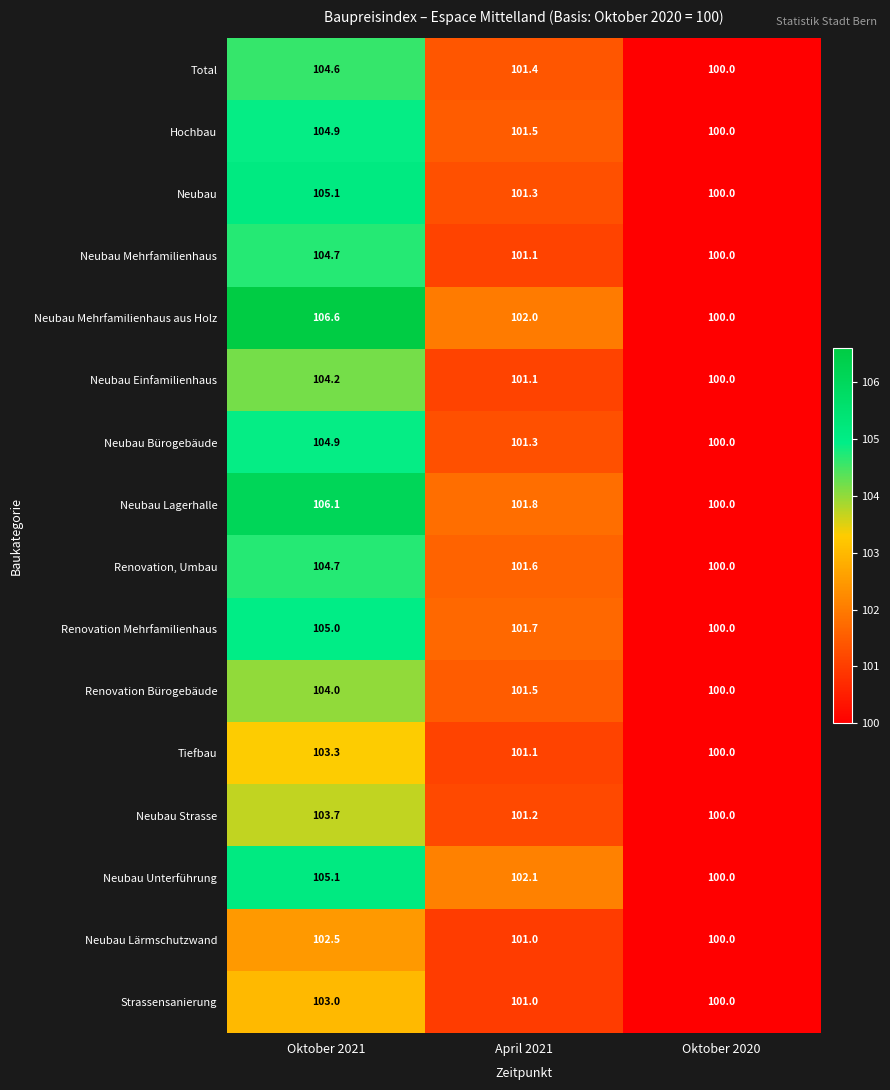

At which label does Neubau Lärmschutzwand first exceed 101?

Oktober 2021